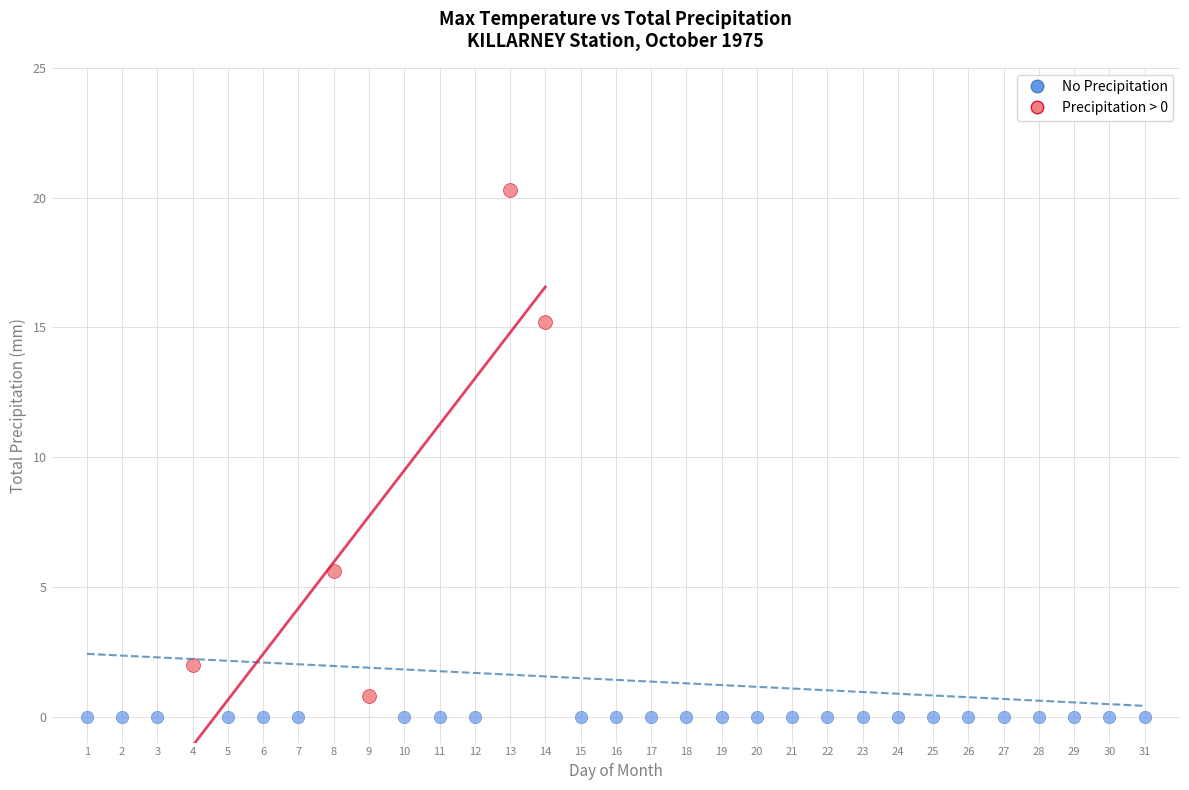

Which series reaches the maximum Y coordinate?

Precipitation > 0